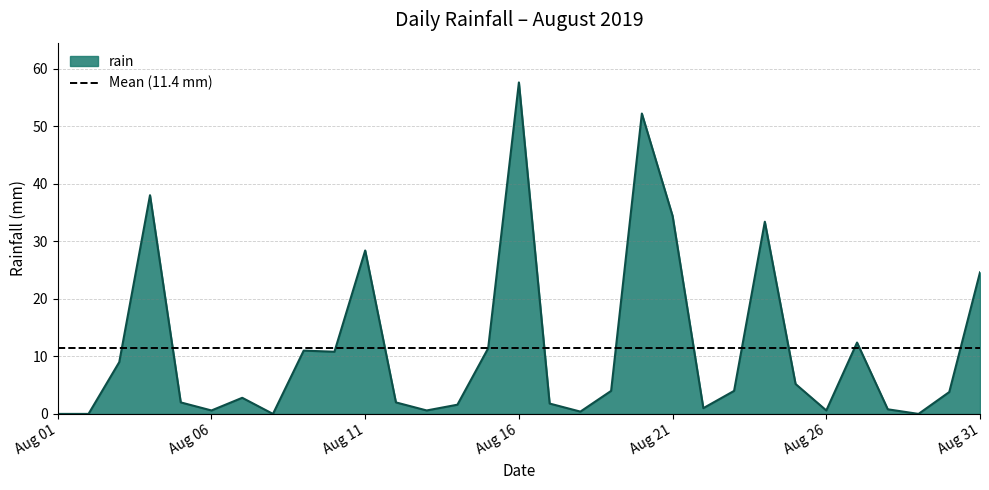

How many values are below 3?

15